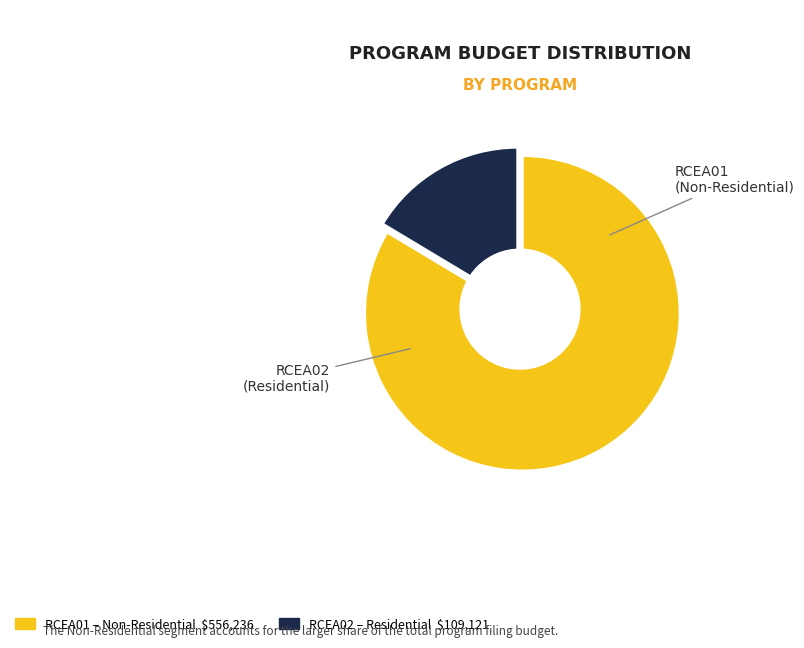

Count the number of slices in the pie.

2